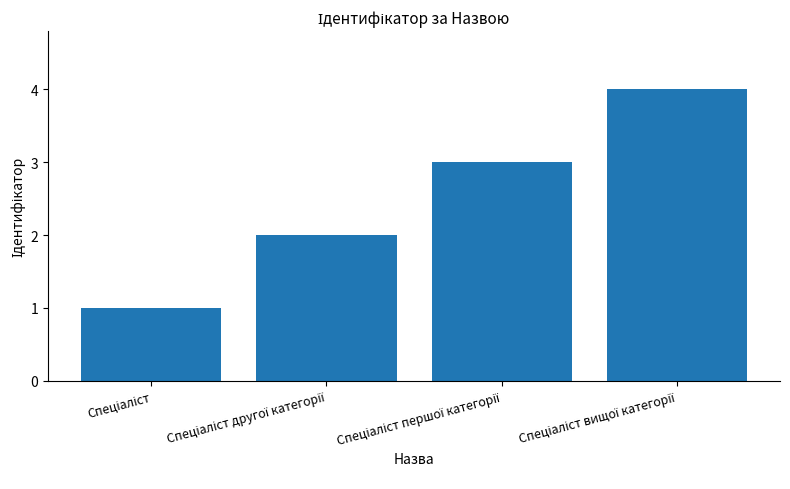

What is the difference between the maximum and minimum values?

3